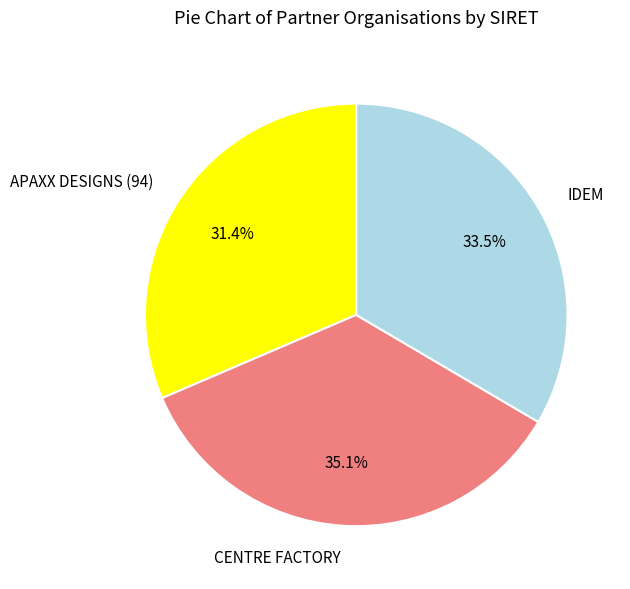

How many slices are in this pie chart?

3